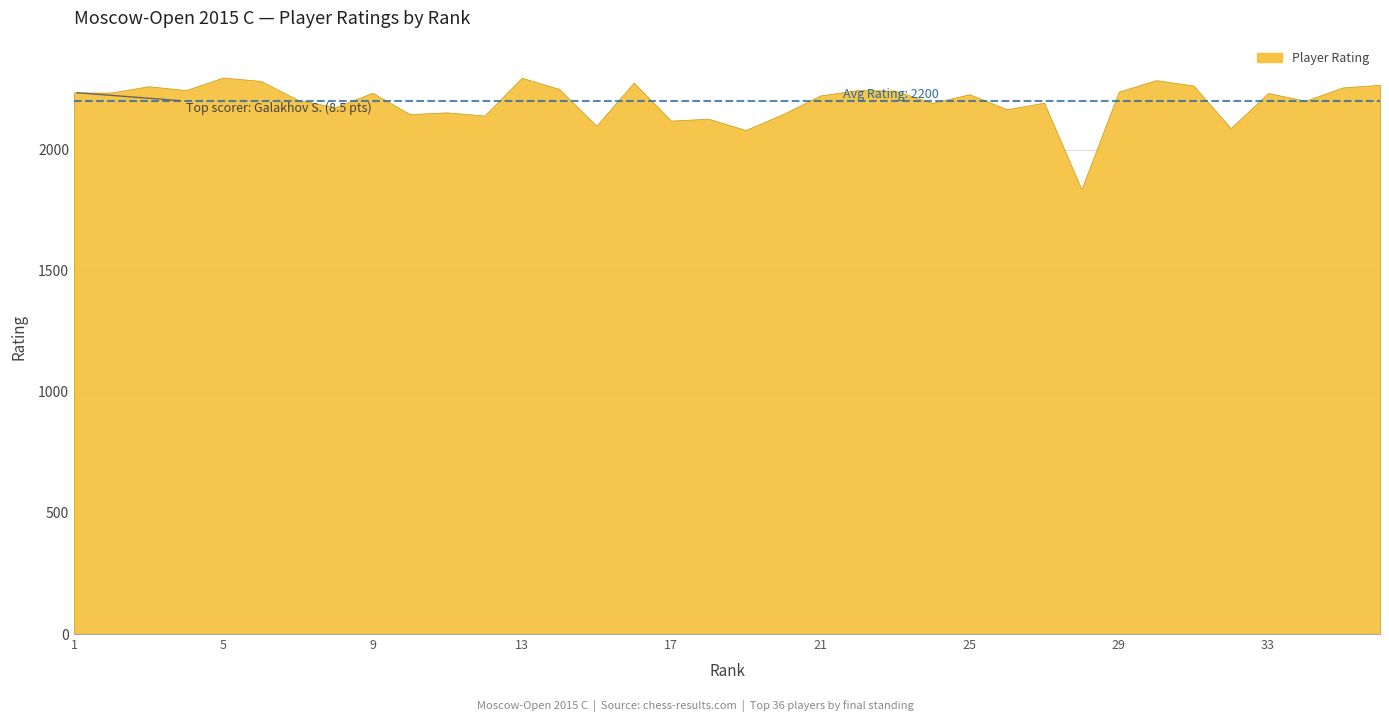

At which label does the data first exceed 2234?

1